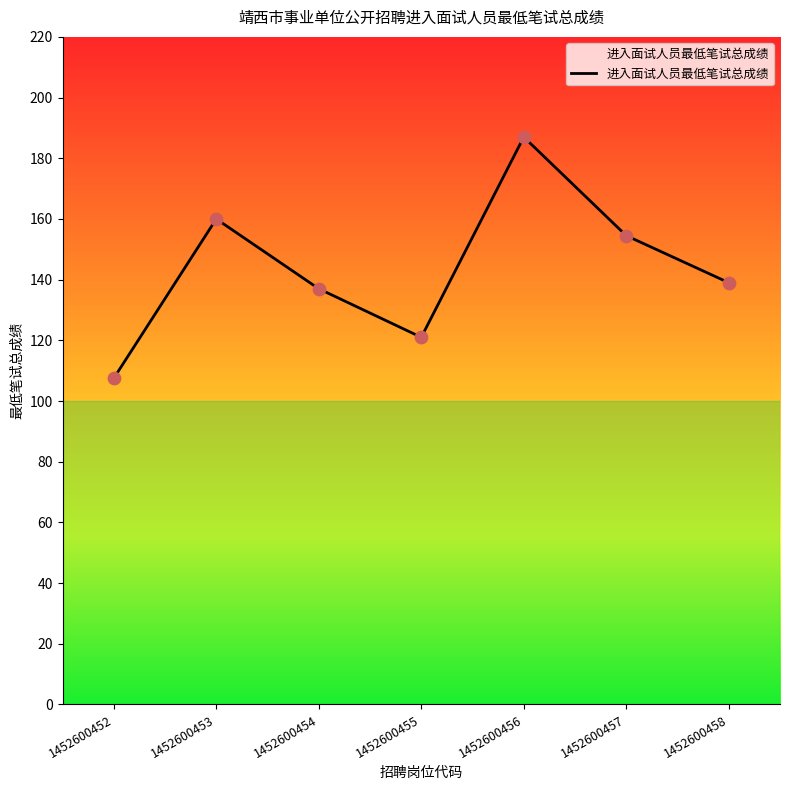

Approximately how many times larger is the value at 1452600453 compared to 1452600458?

1.2